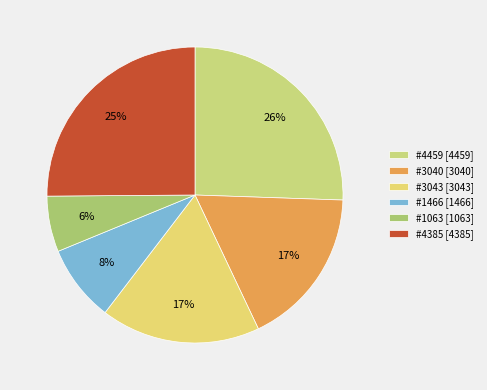

What percentage is NOT represented by #3040?

82.6%